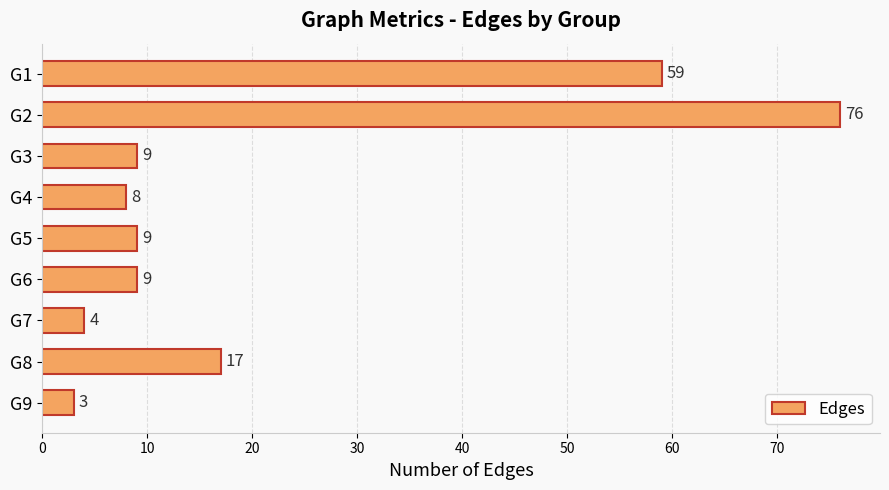

What is the greatest value displayed?

76